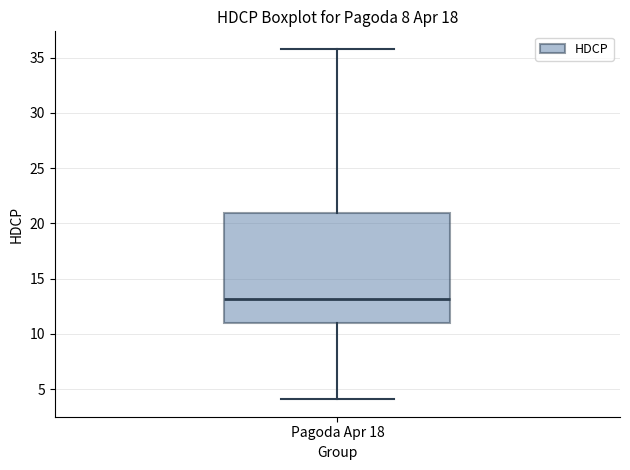

Transcribe this box plot: give where the median line is, the range the box spans, and where the two whiskers end, as read against the y-axis. The values are not printed on the chart, so give them approximately, as read against the axis.

median 13, box 11 to 21, whiskers 4 to 36